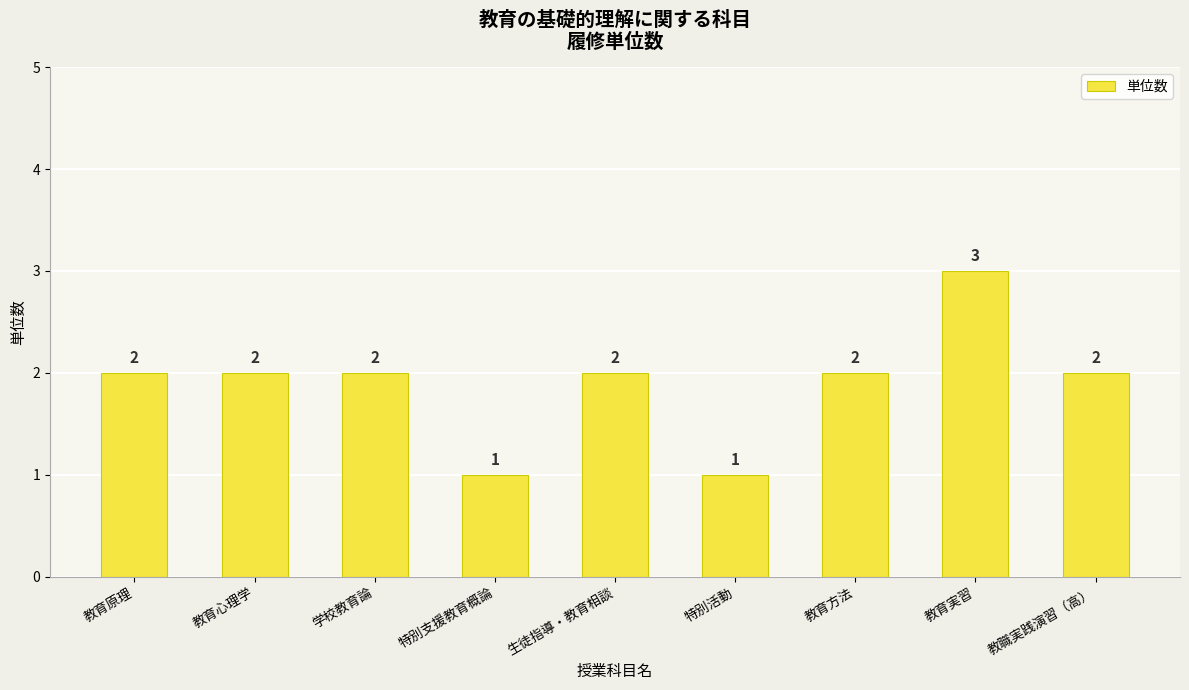

Is it true that the value at 特別活動 is 2?

False